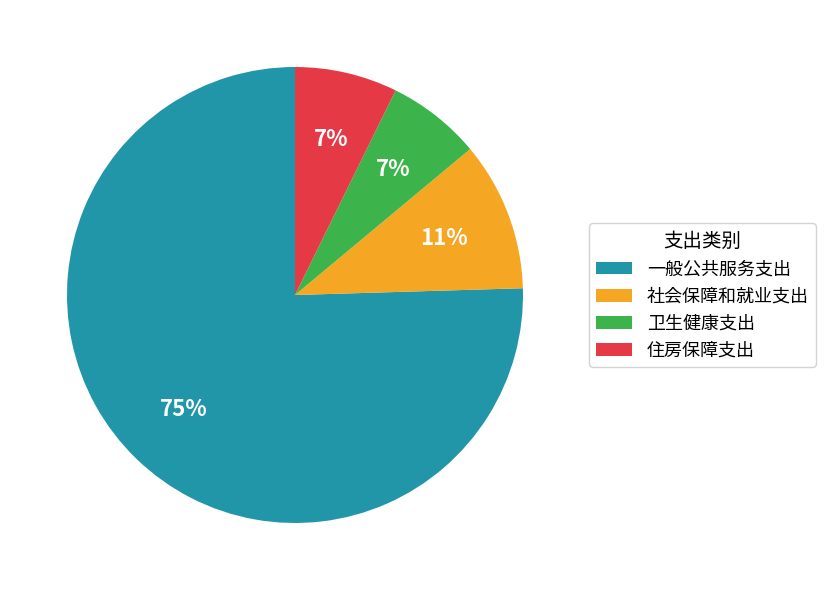

True or false: 住房保障支出 accounts for 1% of the total.

False